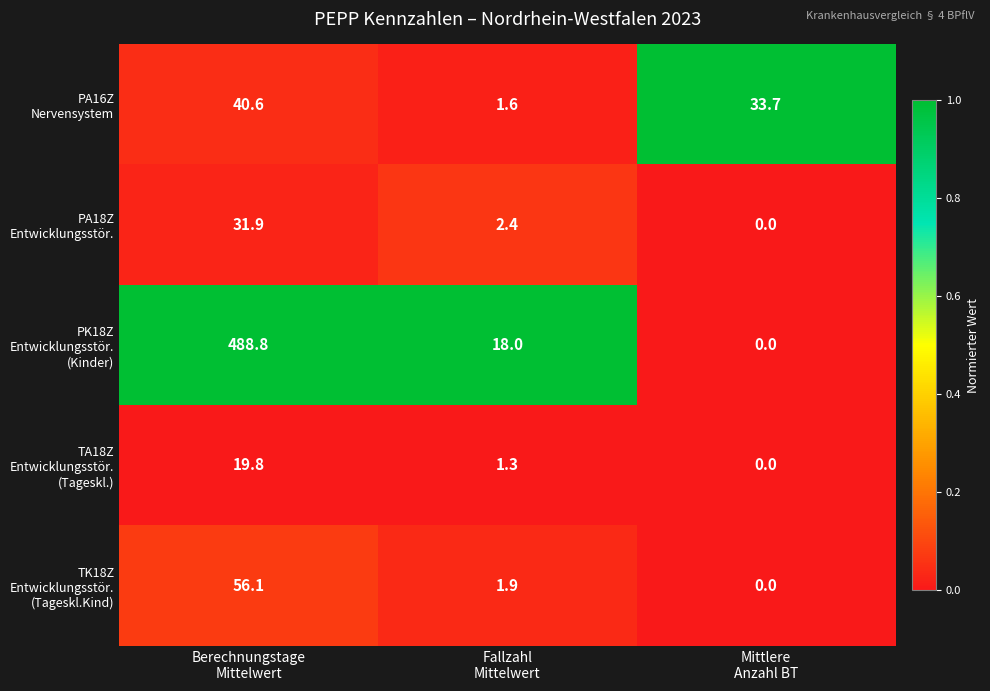

What is the greatest value displayed?

488.8